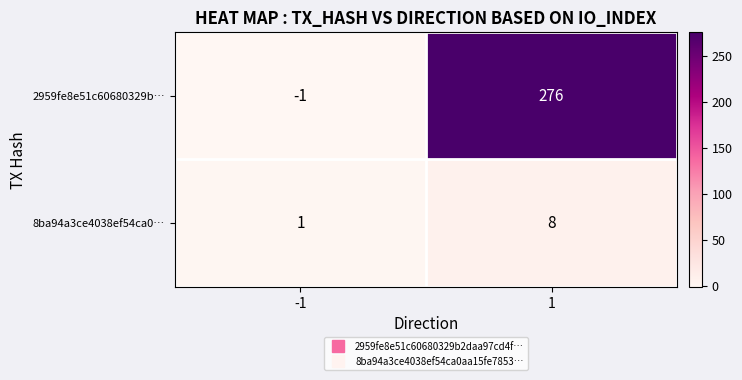

Which series changed the most between -1 and 1?

2959fe8e51c60680329b…